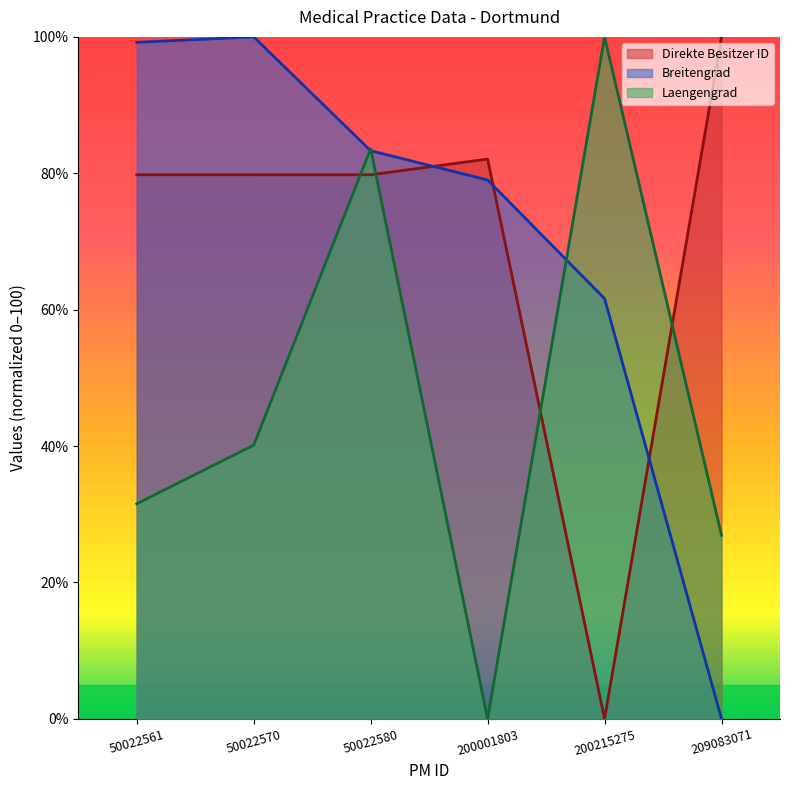

Where does the Direkte Besitzer ID series first go above 79?

50022561